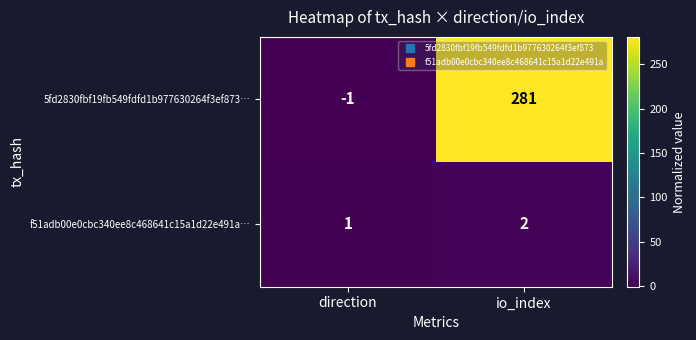

What is the sum of all 5fd2830fbf19fb549fdfd1b977630264f3ef873… values?

280